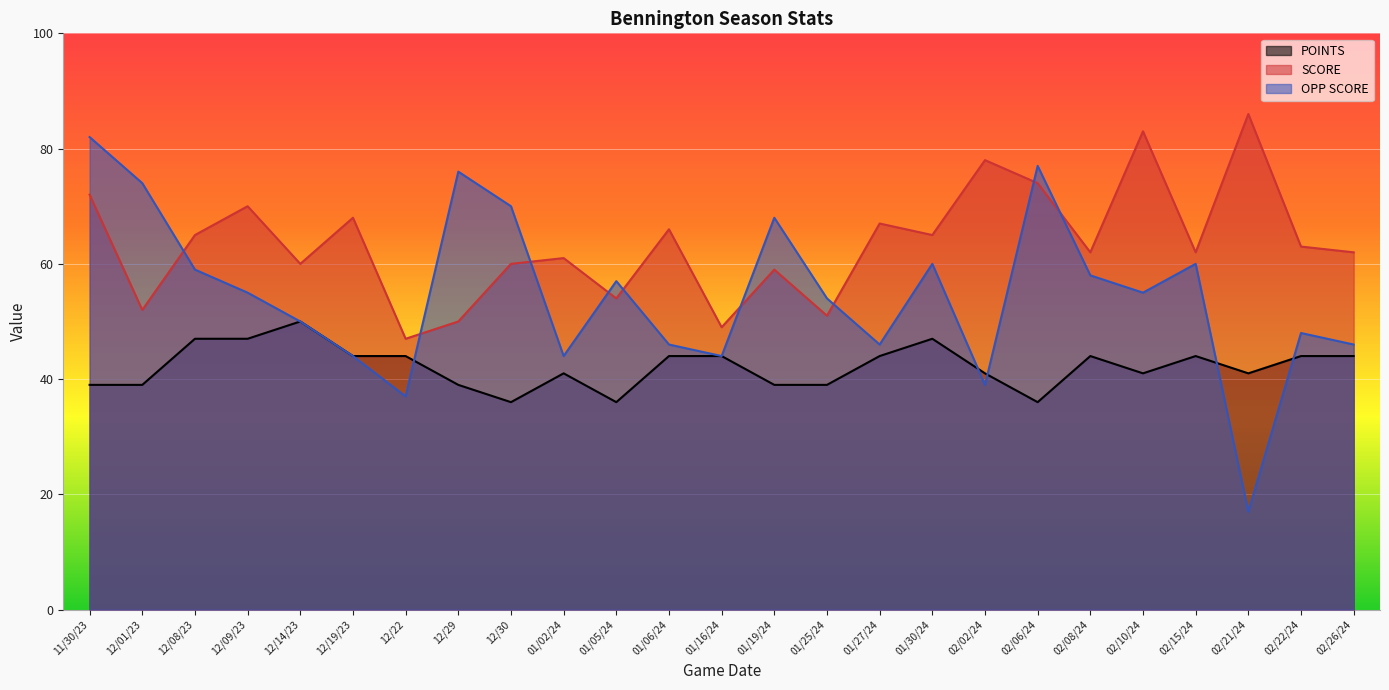

True or false: POINTS has a value of 30 at 01/06/24.

False